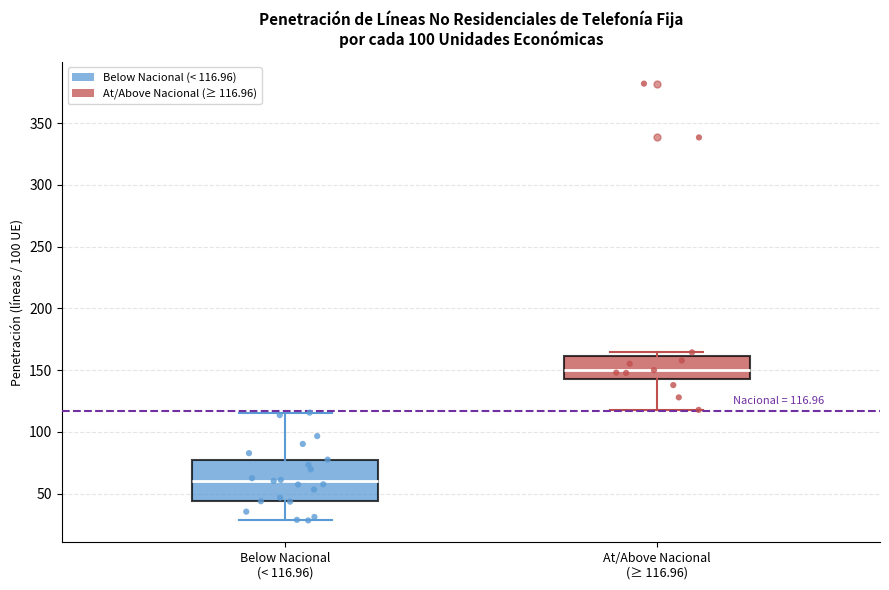

Which box is the tallest, from its lower edge to its upper edge?

Below Nacional (< 116.96)